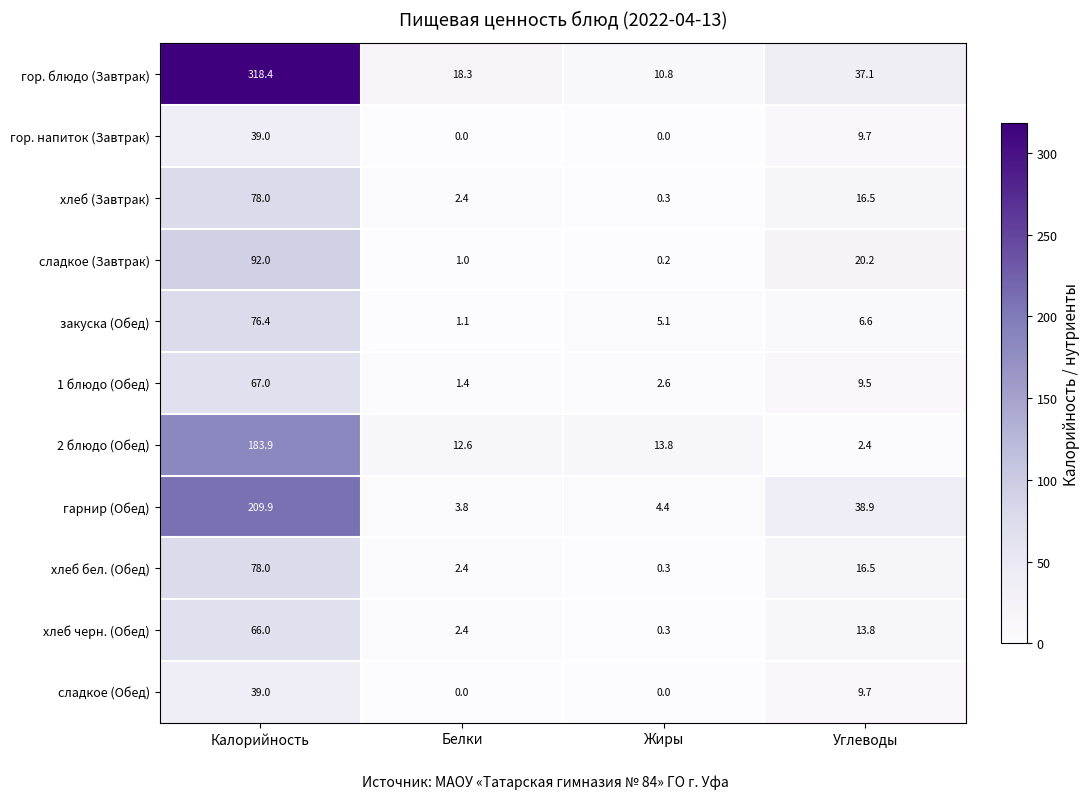

What is the difference between the highest and lowest values at Калорийность?

279.4